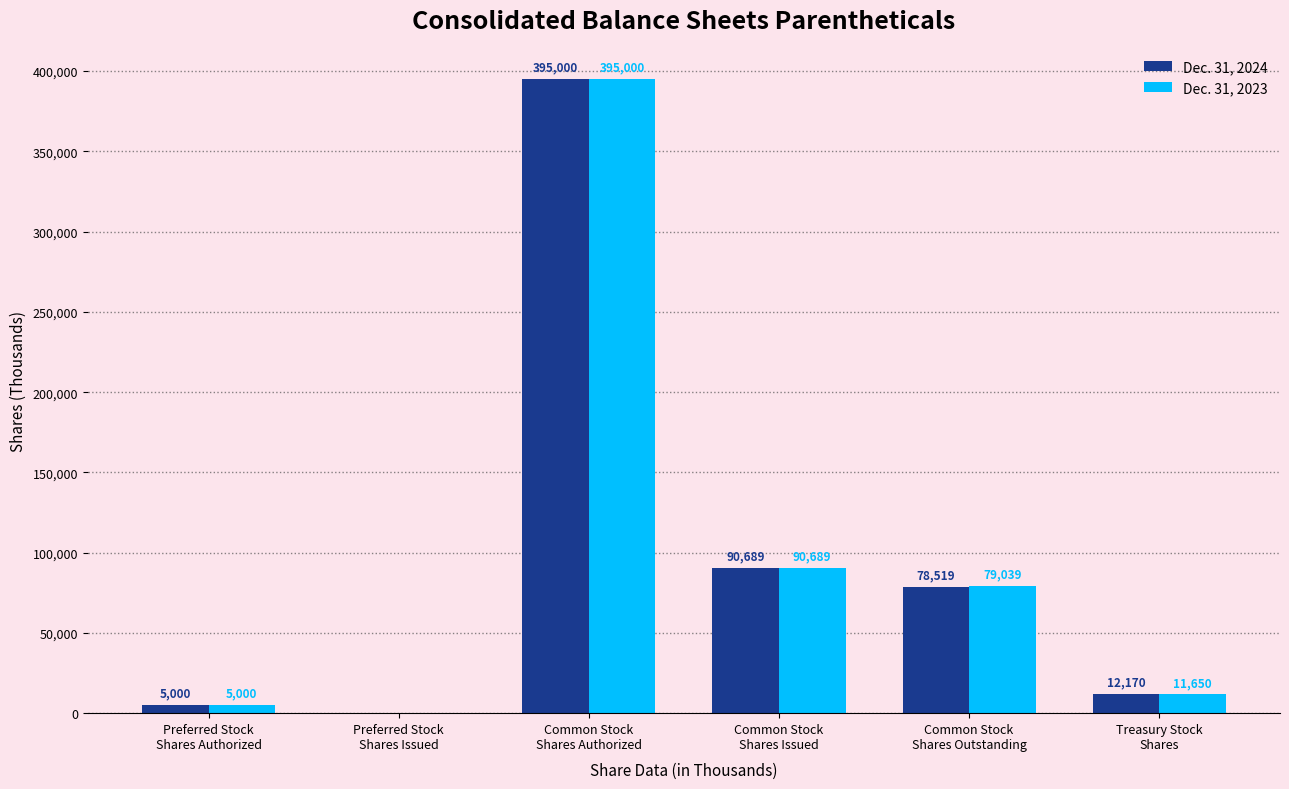

At which category is the sum across all series the highest?

Common Stock
Shares Authorized